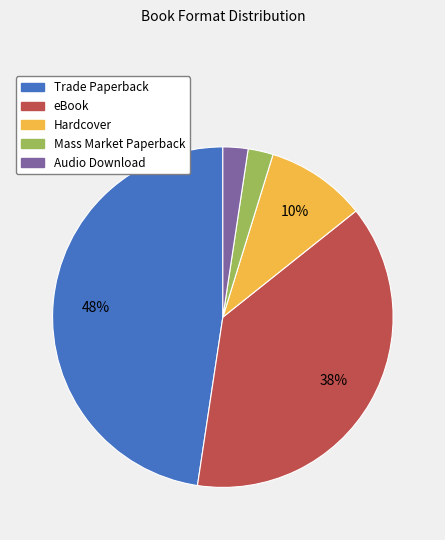

Which category has the biggest portion of the pie?

Trade Paperback